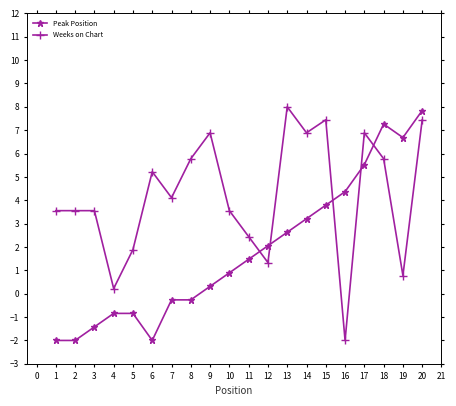

What is the difference between the maximum and minimum values in the Weeks on Chart series?

10.0